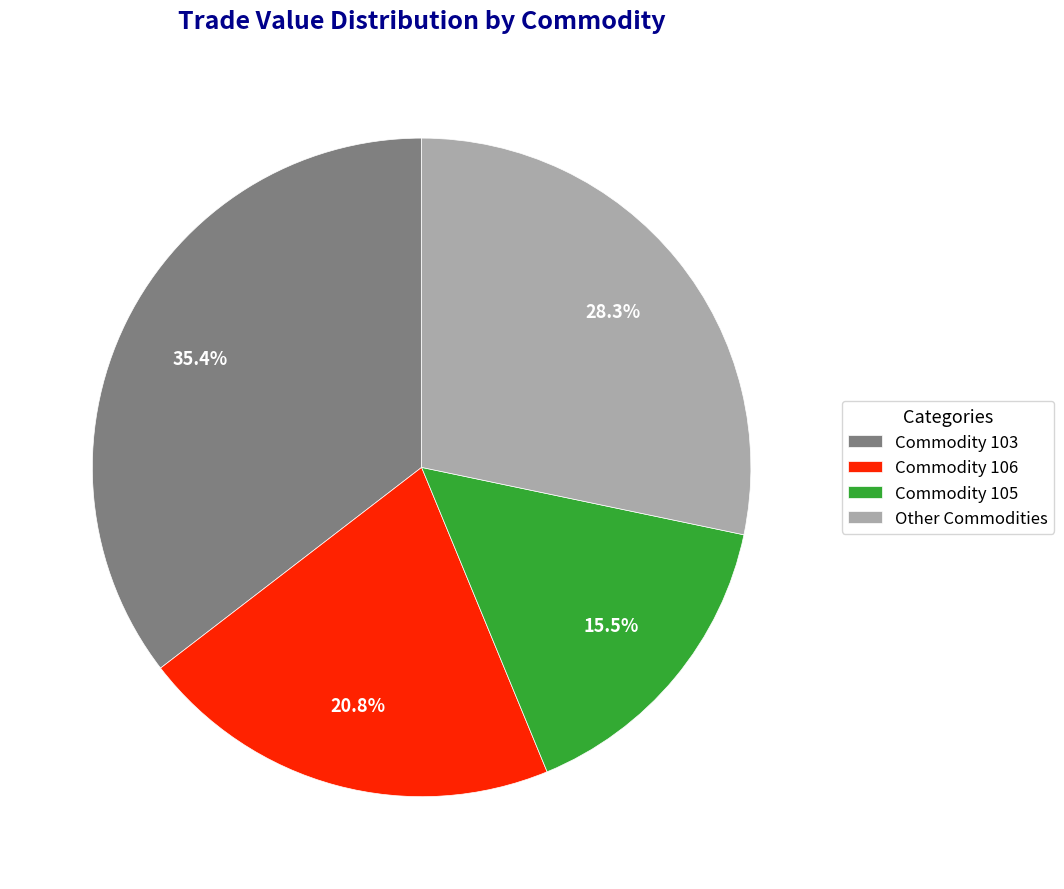

What is the ratio of the value at Other Commodities to the value at Commodity 103?

0.8